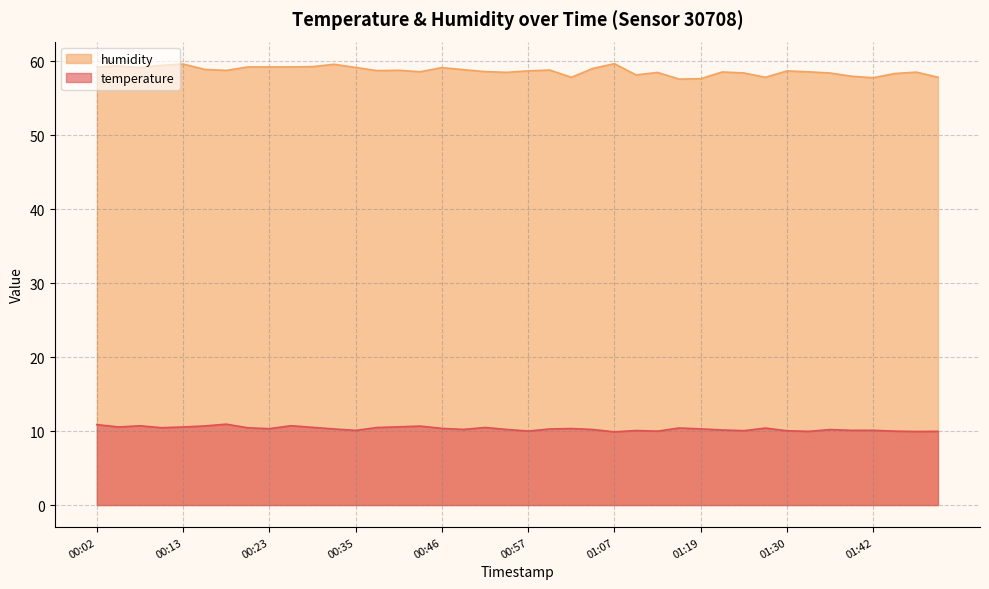

What are all the series names shown in the legend?

humidity, temperature